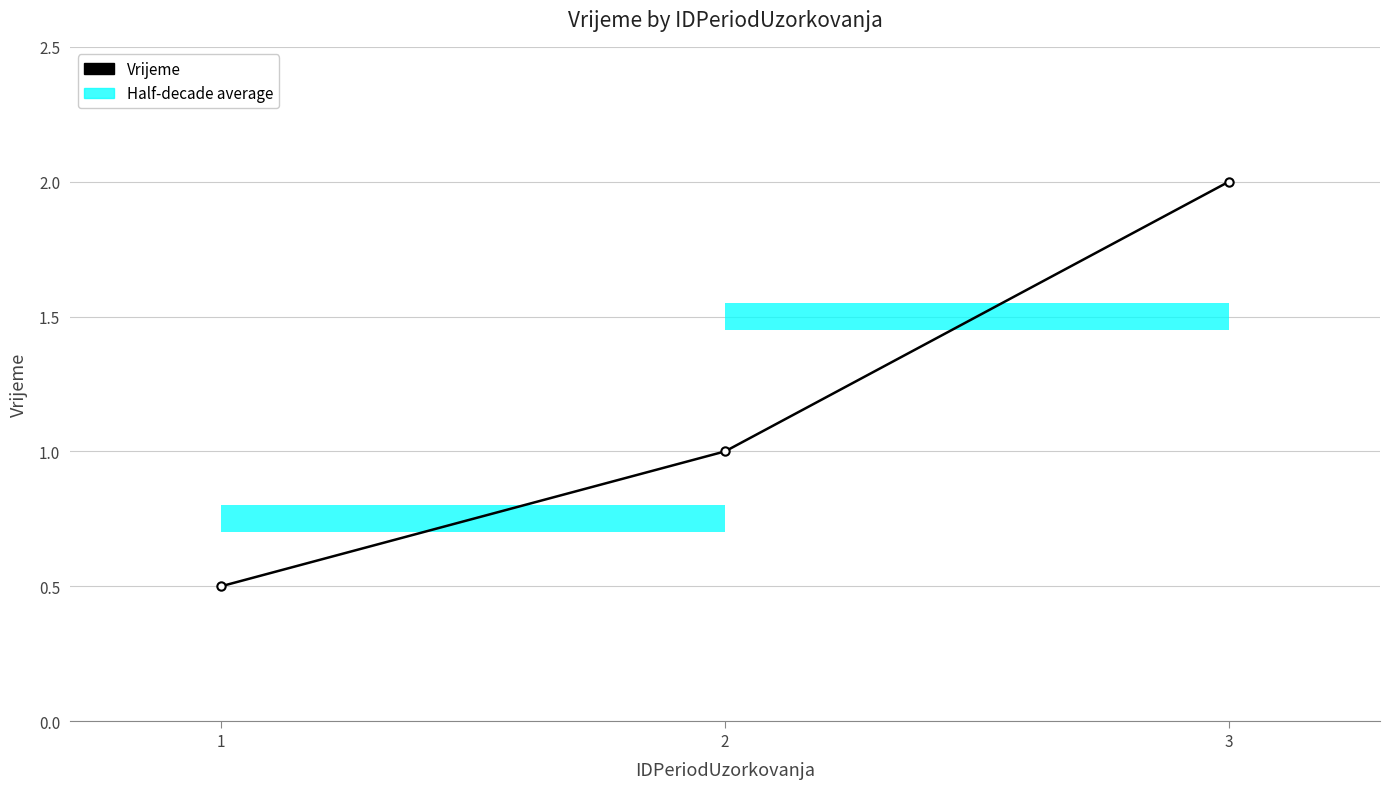

The value at 2 is 0.5. True or false?

False